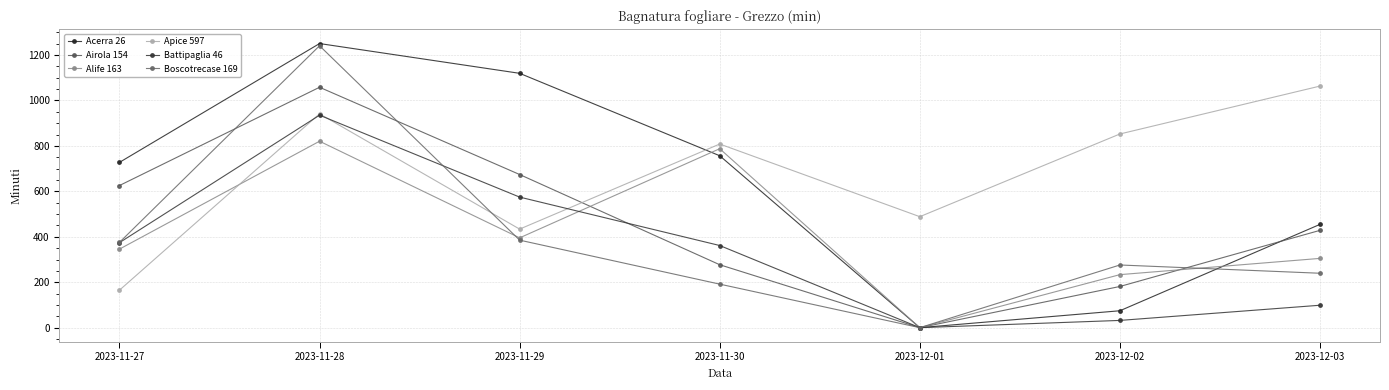

The Alife 163 series shows 345.7 at 2023-11-27. True or false?

True